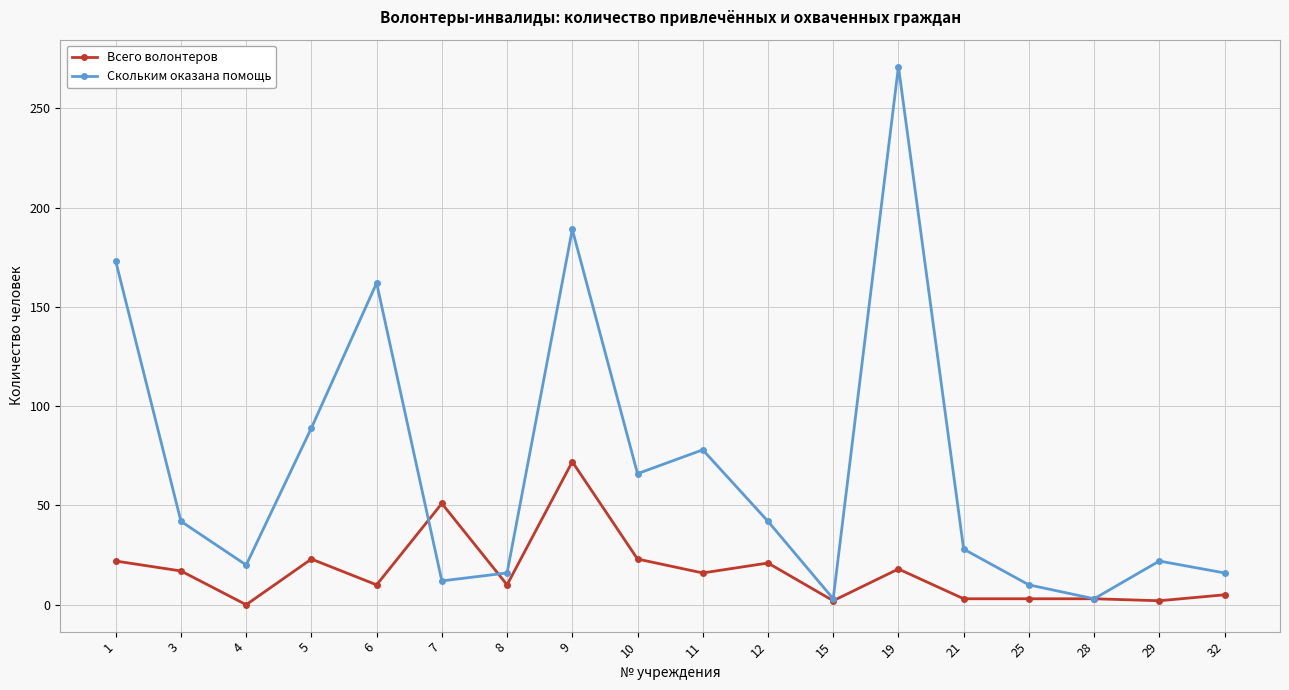

True or false: Всего волонтеров has more than 1 interior local peaks.

True